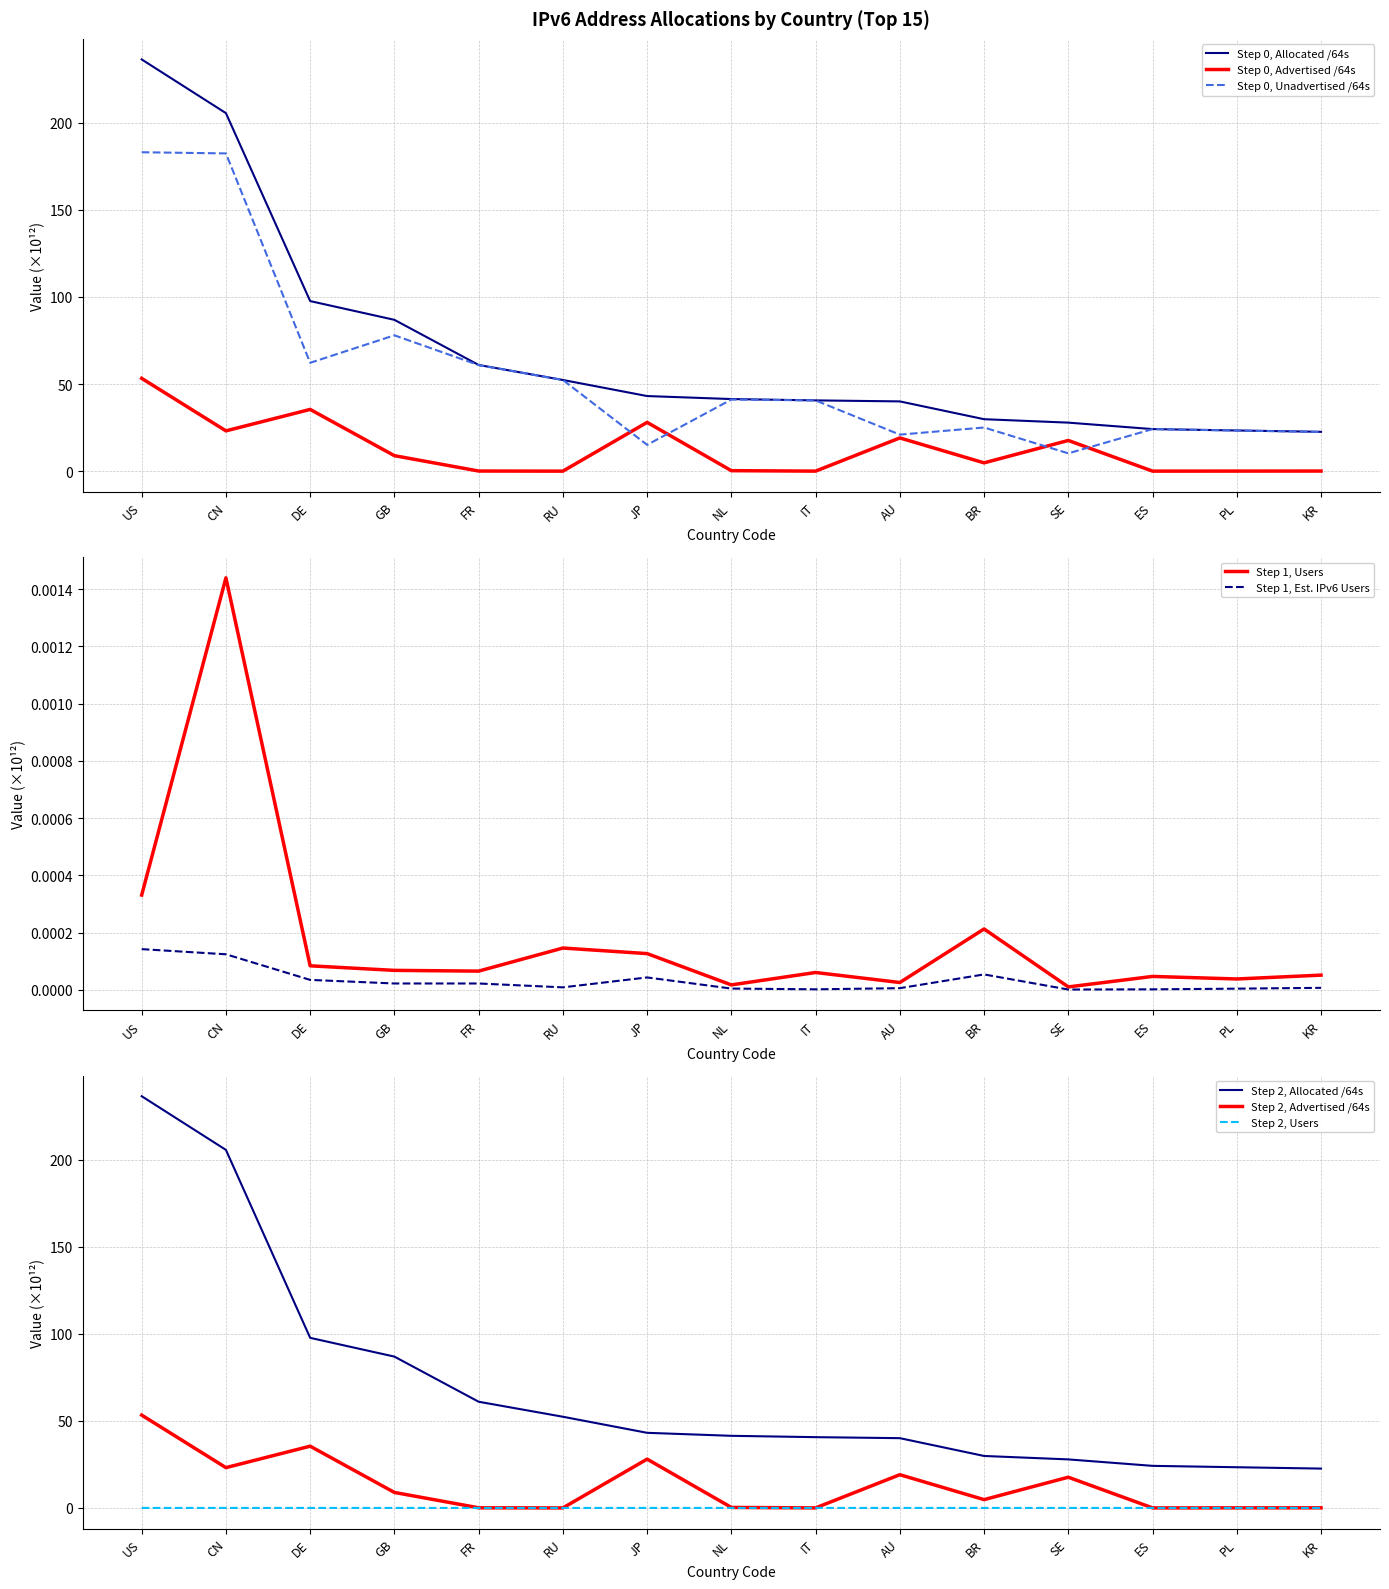

Which series changed the most between GB and PL?

Allocated /64s